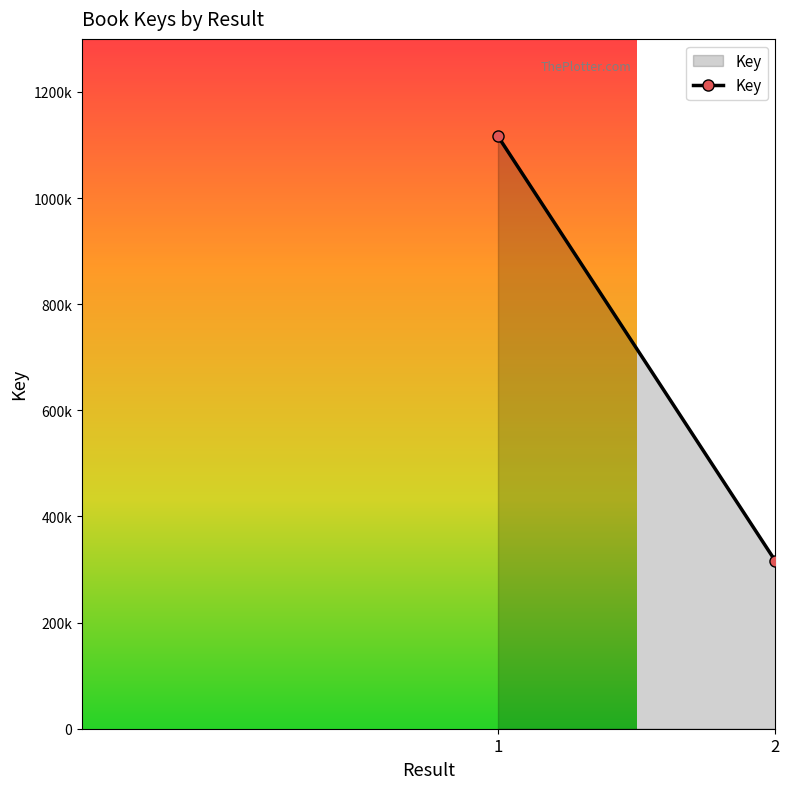

What is the maximum value shown in the chart?

1116360